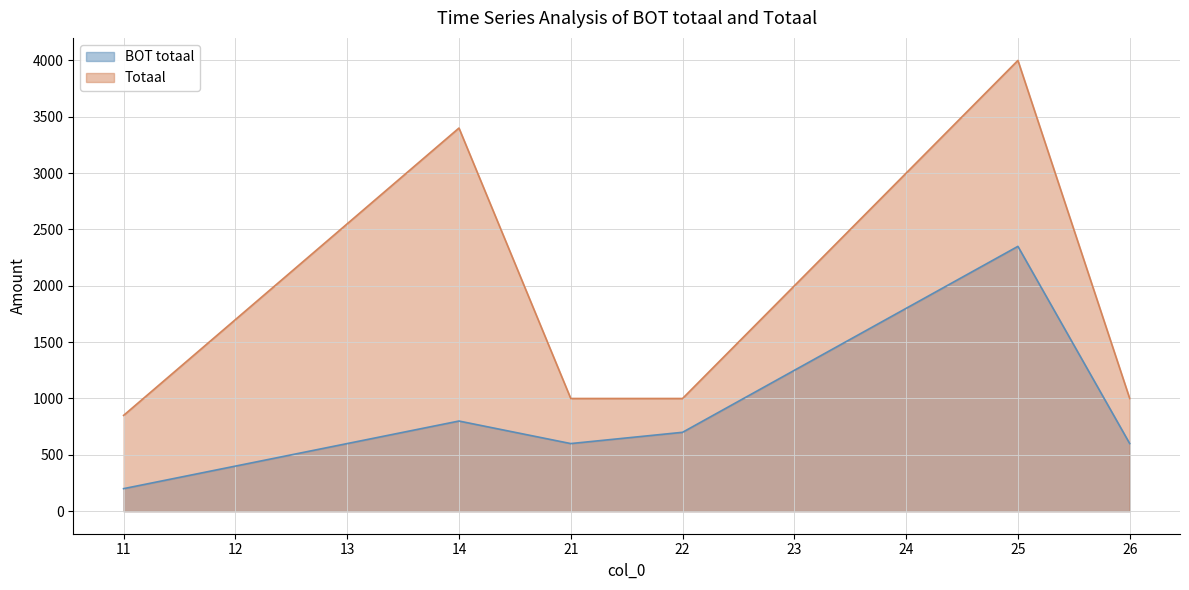

Reading left to right, what are all the values shown in this chart?

BOT totaal: 11=200	12=400	13=600	14=800	21=600	22=700	23=1250	24=1800	25=2350	26=600
Totaal: 11=850	12=1700	13=2550	14=3400	21=1000	22=1000	23=2000	24=3000	25=4000	26=1000